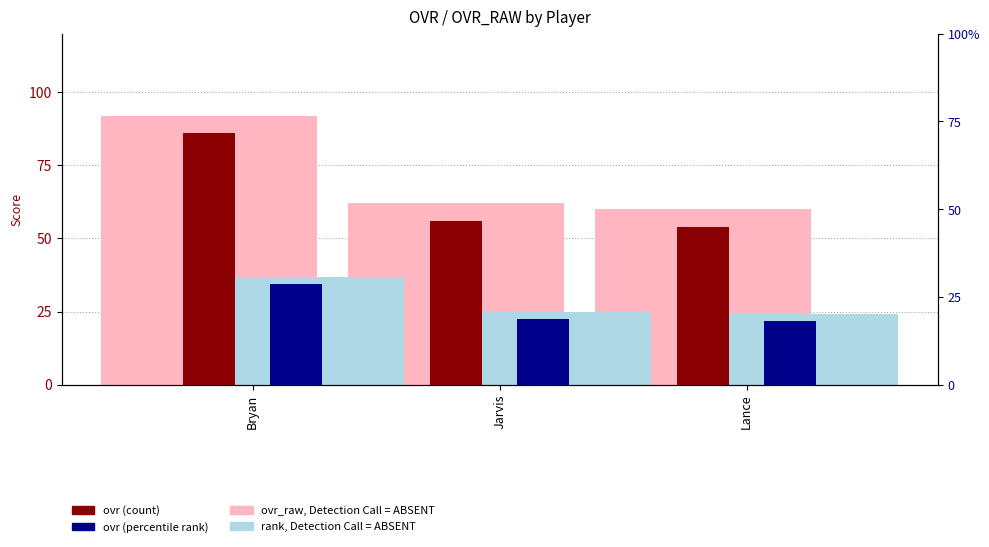

The ovr_raw (light) series shows 62.0 at Jarvis. True or false?

True